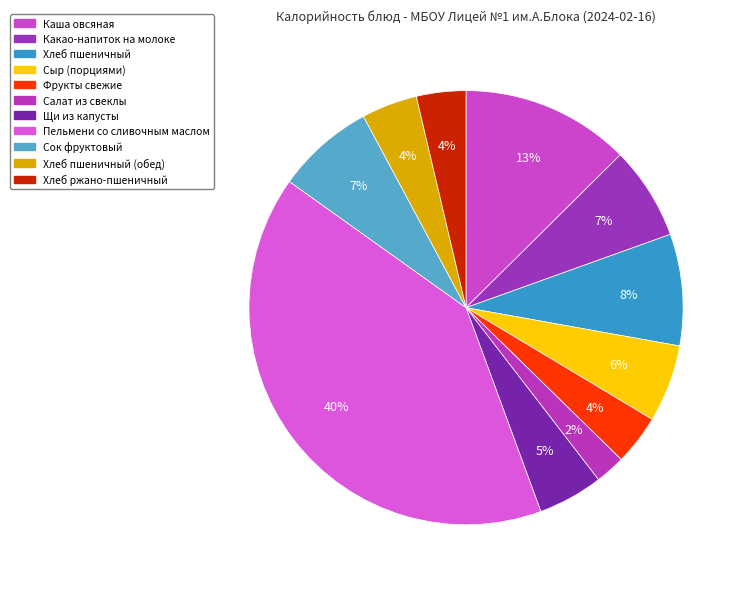

To the nearest percent, what is the difference between the Сок фруктовый and Хлеб пшеничный slice percentages?

1%